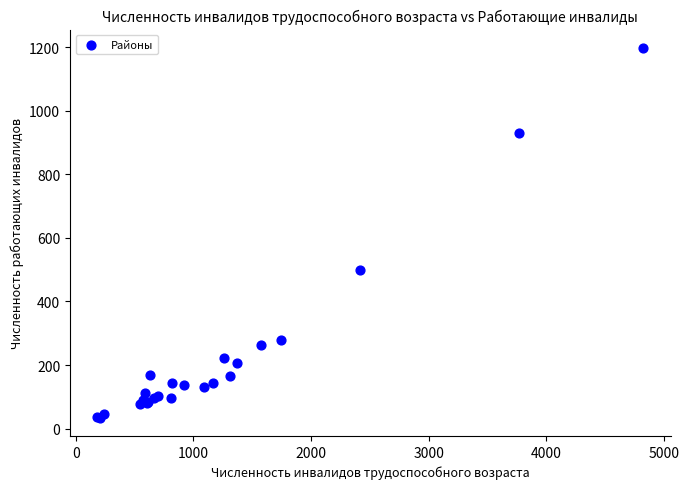

What Y value in the scatter plot is closest to 616?

498